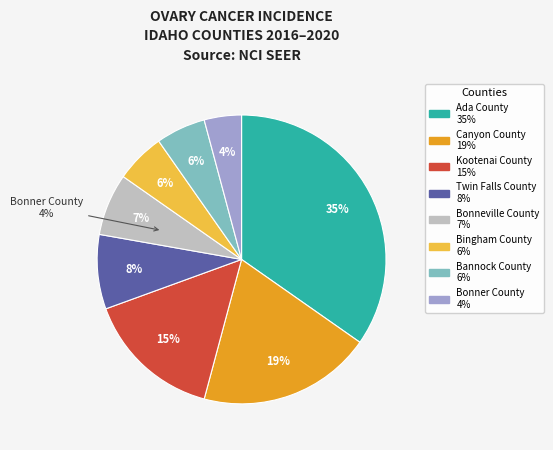

What is the smallest slice in the pie chart?

Bonner County